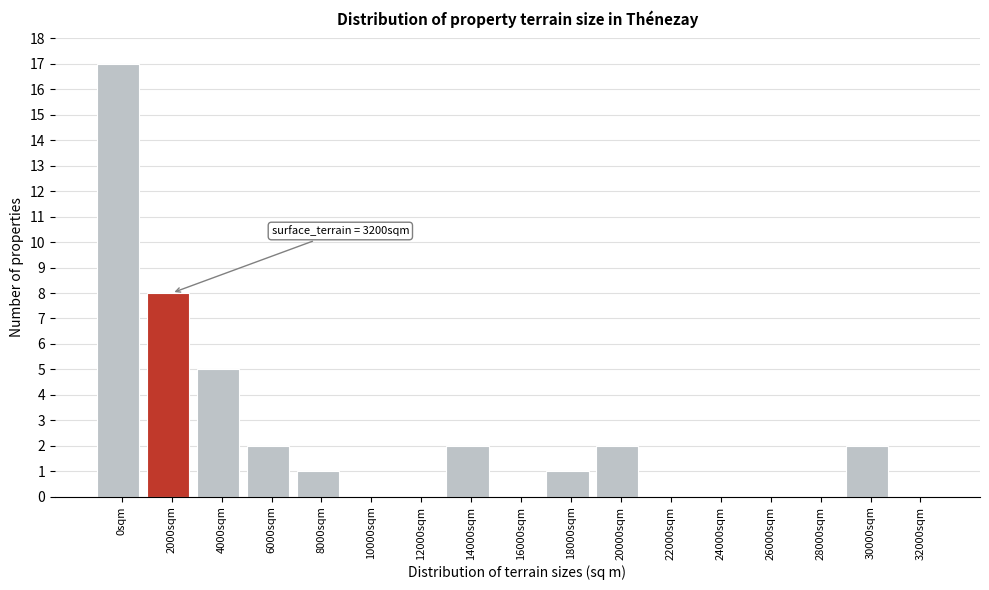

Reading left to right, transcribe all the data shown in this chart.

0sqm=17	2000sqm=8	4000sqm=5	6000sqm=2	8000sqm=1	10000sqm=0	12000sqm=0	14000sqm=2	16000sqm=0	18000sqm=1	20000sqm=2	22000sqm=0	24000sqm=0	26000sqm=0	28000sqm=0	30000sqm=2	32000sqm=0